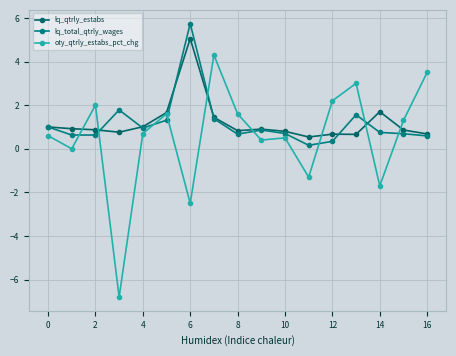

What is the value of the lq_qtrly_estabs point at the 9th from the left?

0.8